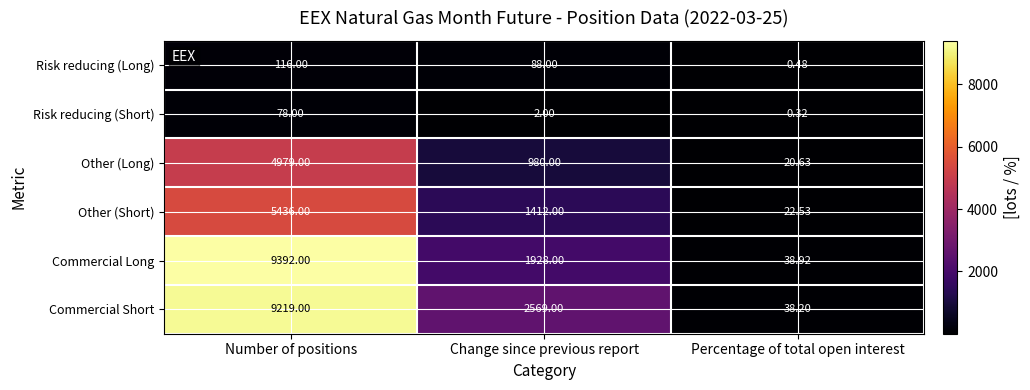

List the series in order of their peak value, highest first.

Commercial Long, Commercial Short, Other (Short), Other (Long), Risk reducing (Long), Risk reducing (Short)